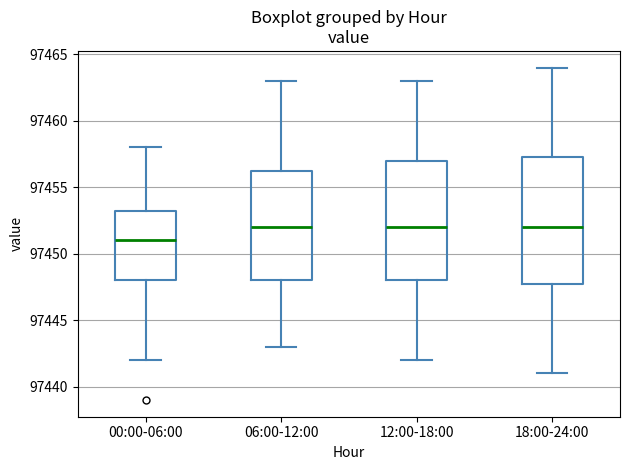

Which box's median line is the lowest?

00:00-06:00